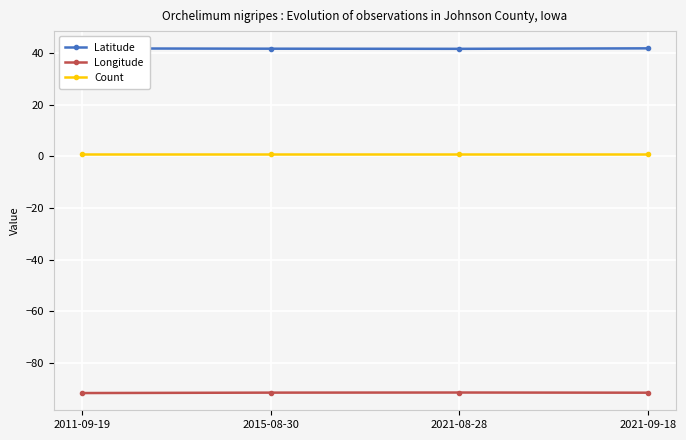

The Latitude series shows 41.8 at 2011-09-19. True or false?

True